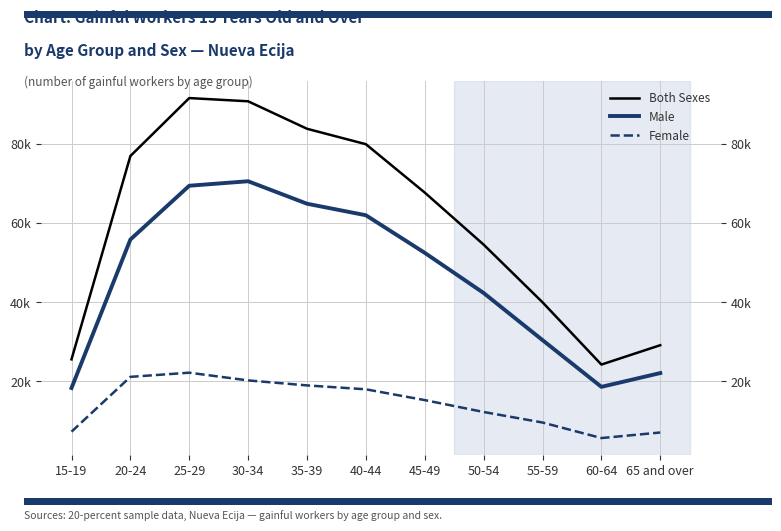

Which series has the largest total across all categories?

Both Sexes